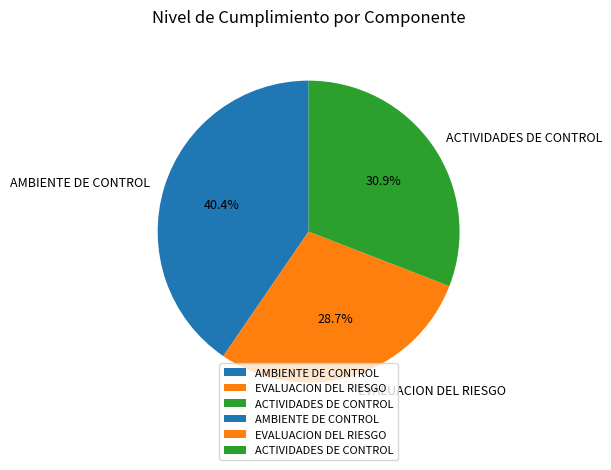

To the nearest percent, what percentage of the pie is AMBIENTE DE CONTROL?

40%